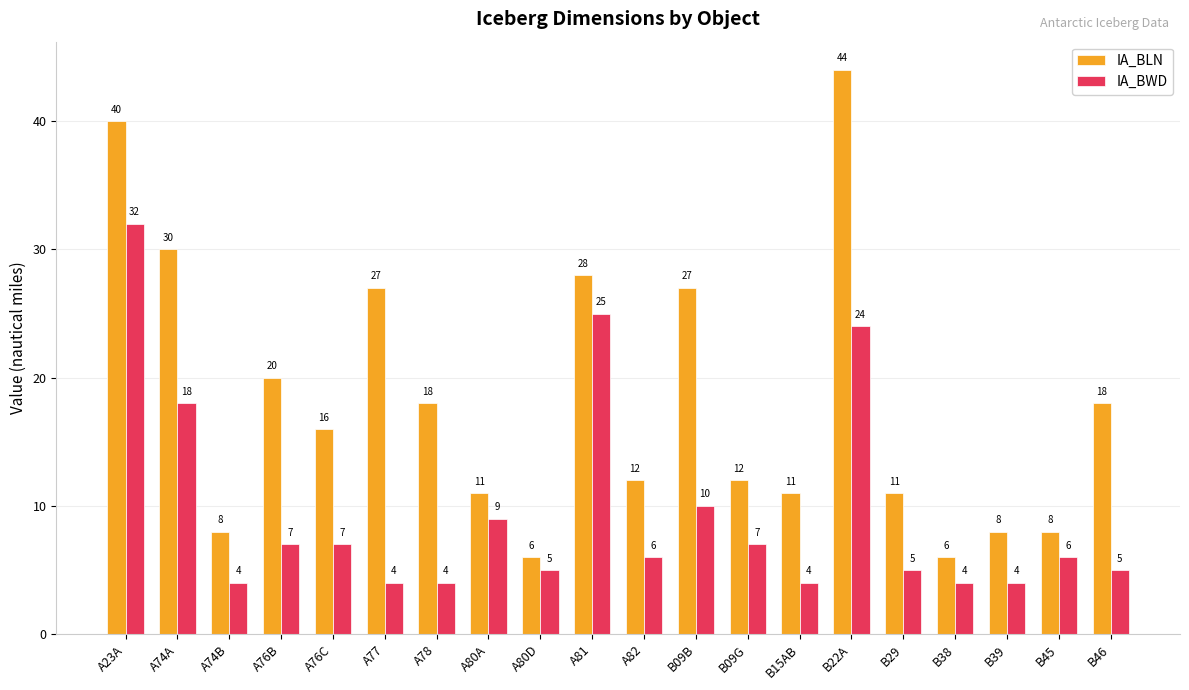

Which series has the widest spread of values?

IA_BLN